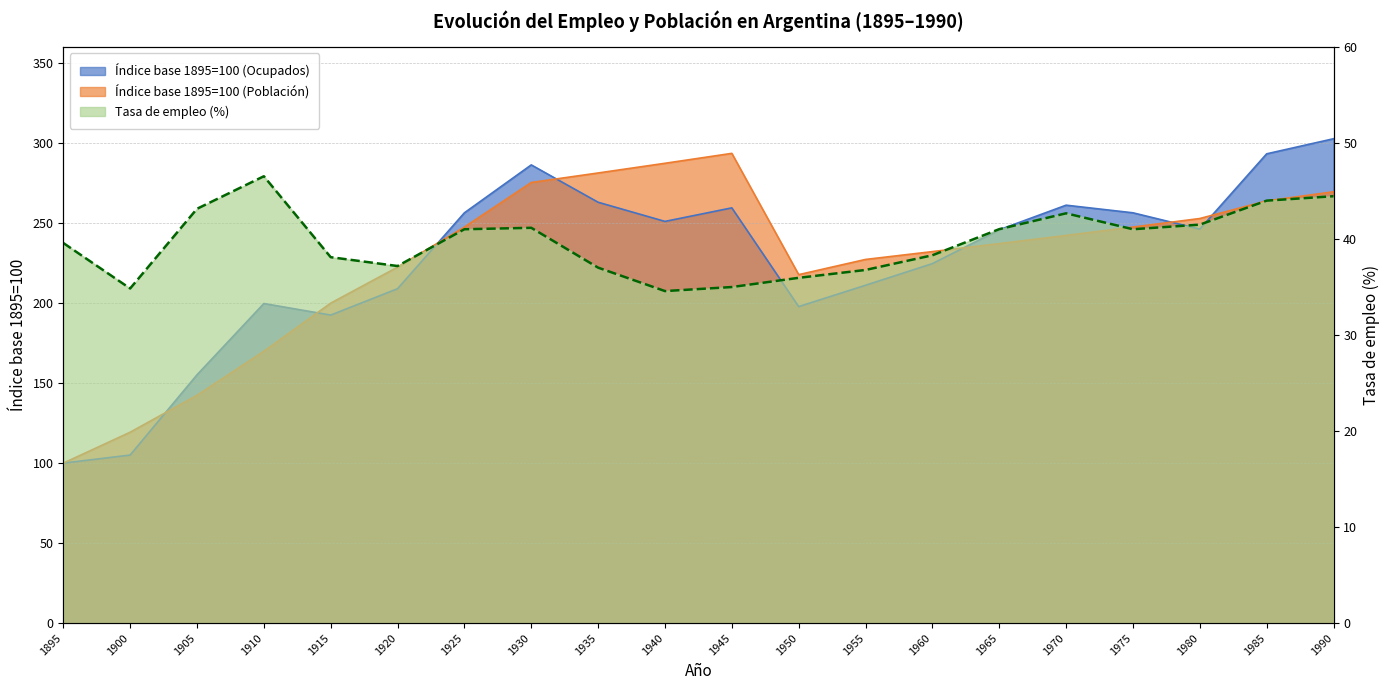

What is the greatest value displayed?

302.8